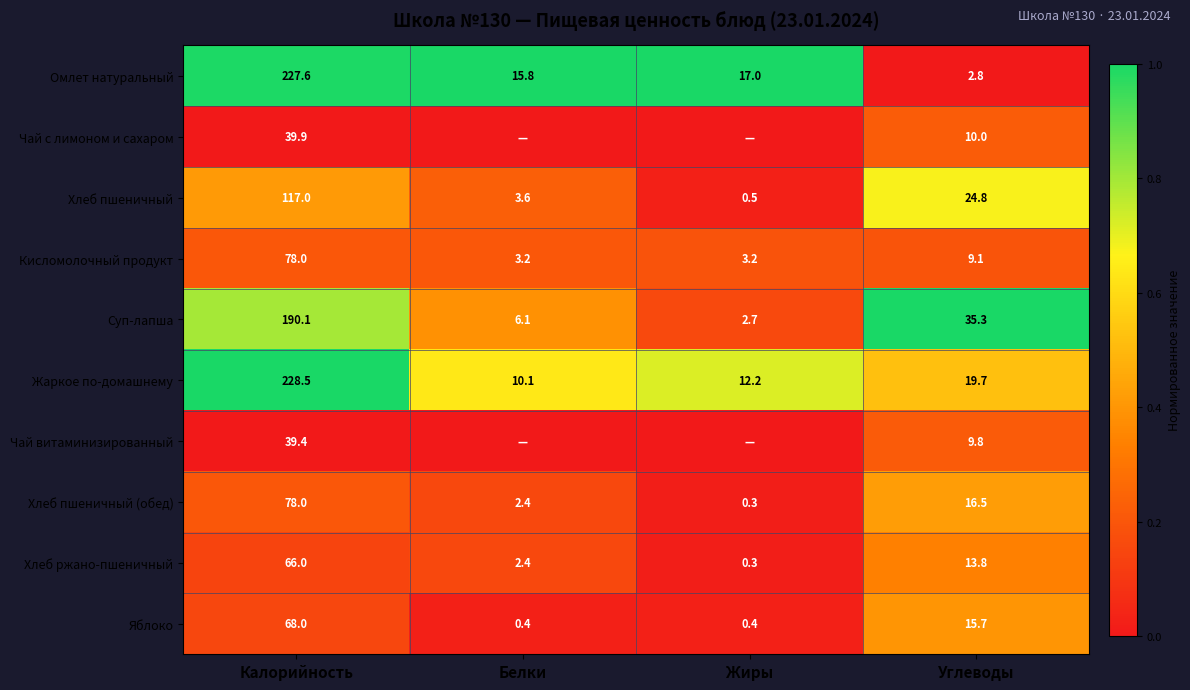

Rank the categories by Суп-лапша value from highest to lowest.

Калорийность, Углеводы, Белки, Жиры